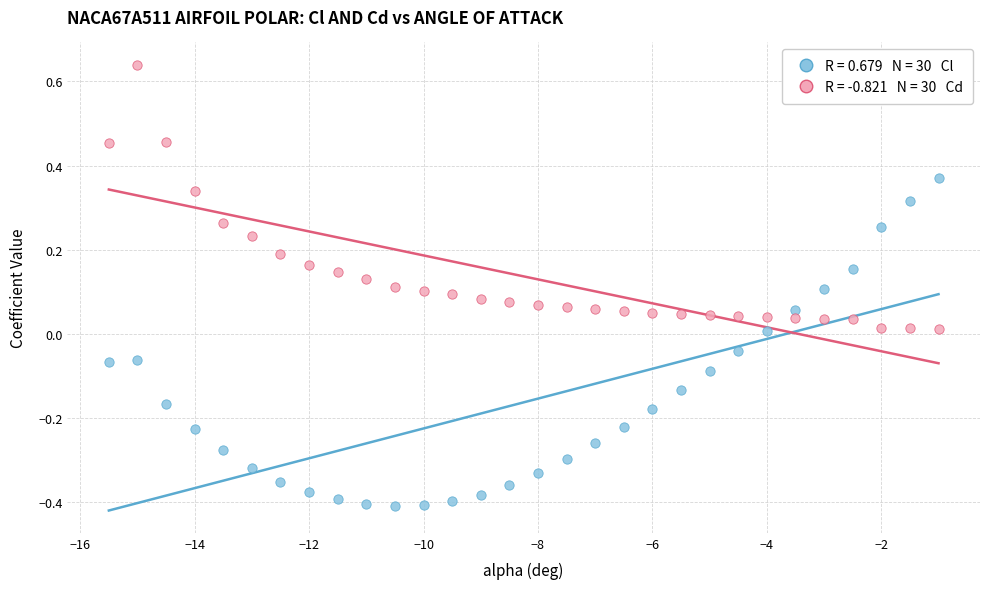

Across all data points, what is the range of Y values (max minus min)?

1.0